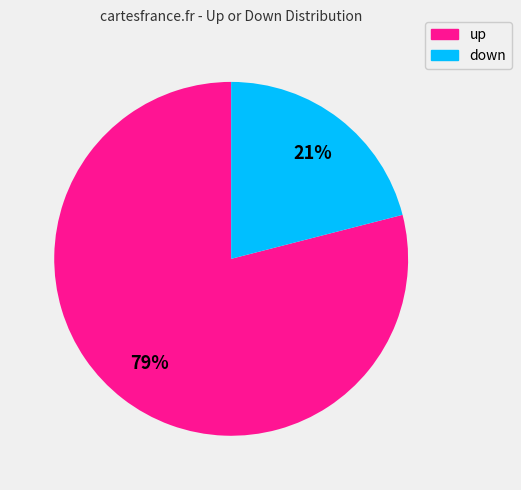

Do up and down together represent more than half of the pie?

Yes